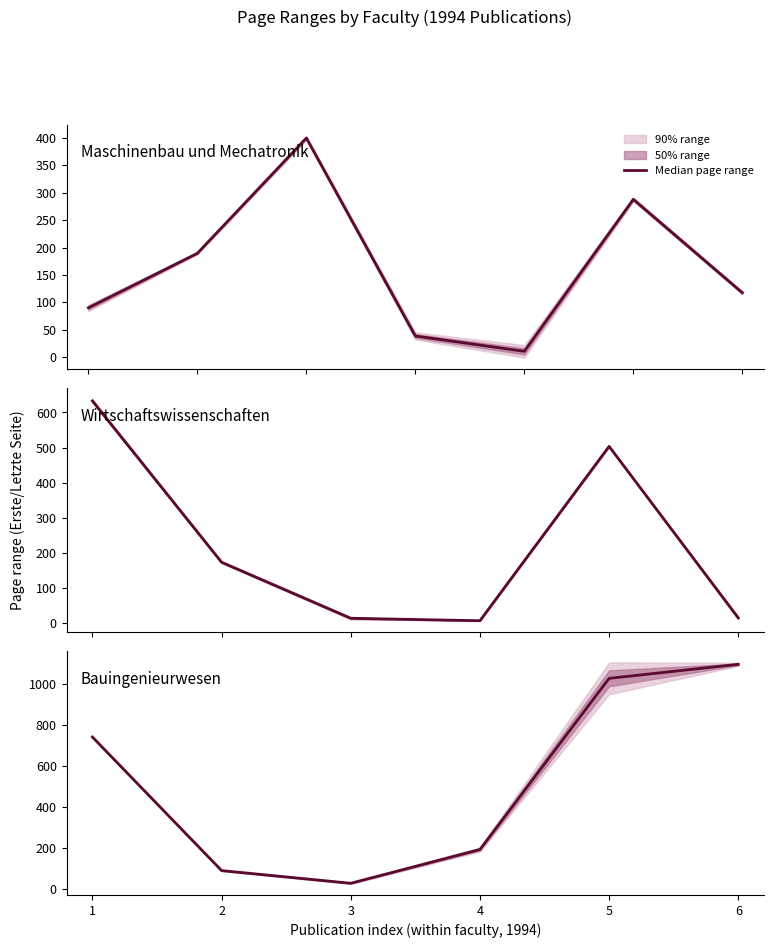

Is it true that the value at 2 is 88.5?

True